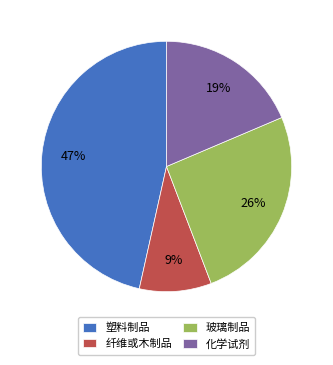

Does any single category account for the majority?

No